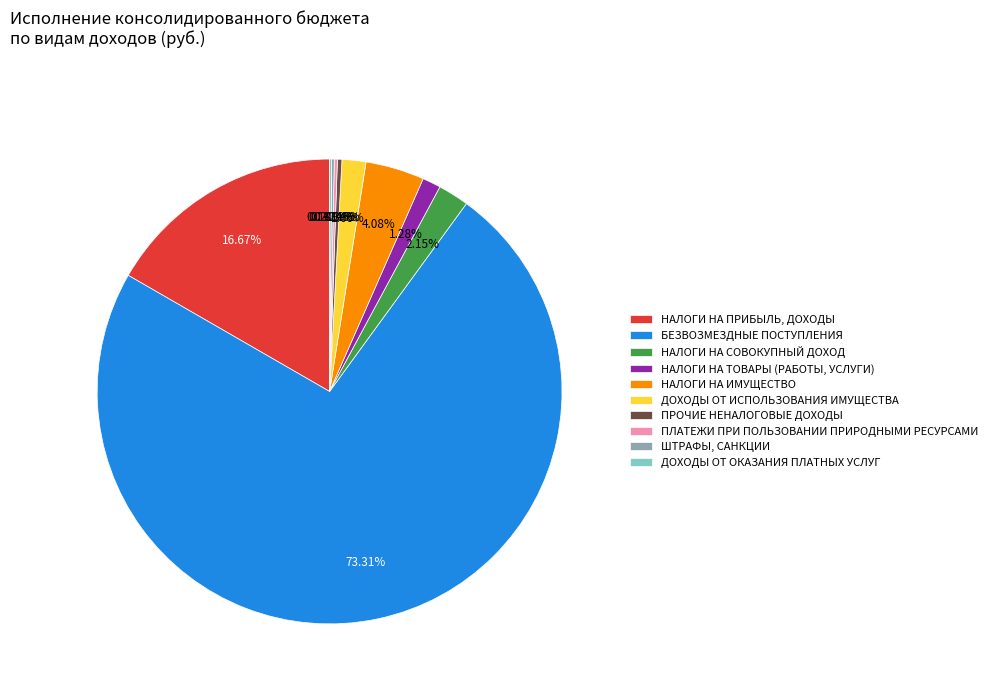

Is the sum of НАЛОГИ НА ИМУЩЕСТВО and БЕЗВОЗМЕЗДНЫЕ ПОСТУПЛЕНИЯ greater than half?

Yes